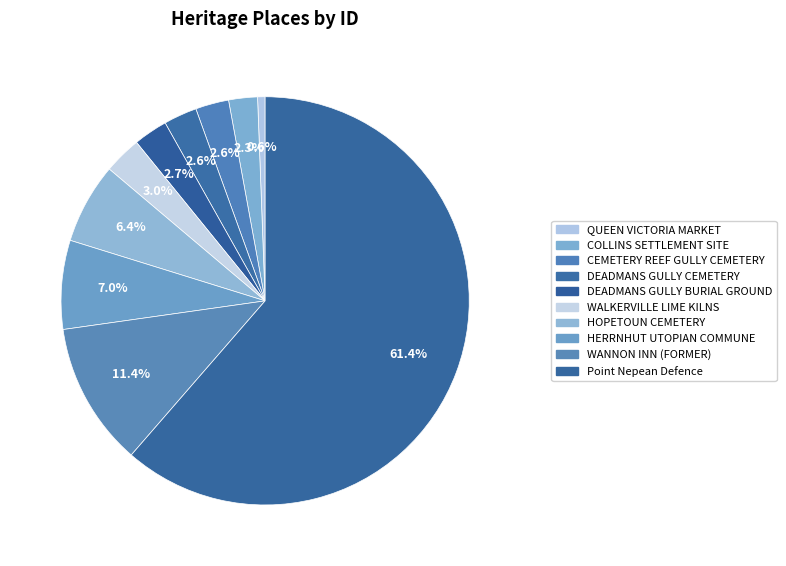

Which slice is the largest?

Point Nepean Defence